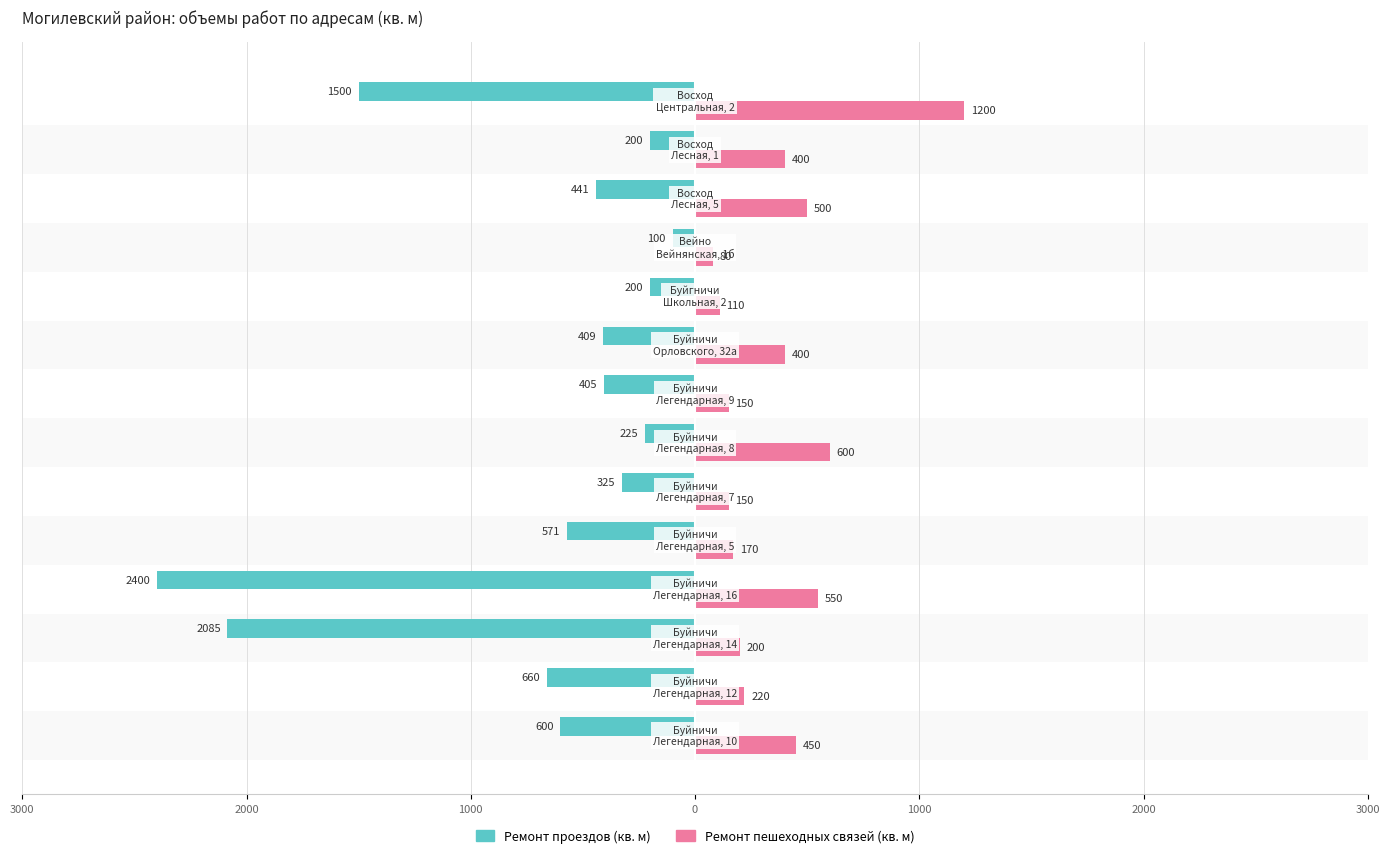

Reading left to right, extract all data points from this chart.

Ремонт проездов (кв. м): -600	-660	-2085	-2400	-571	-325	-225	-405	-409	-200	-100	-441	-200	-1500
Ремонт пешеходных связей (кв. м): 450	220	200	550	170	150	600	150	400	110	80	500	400	1200